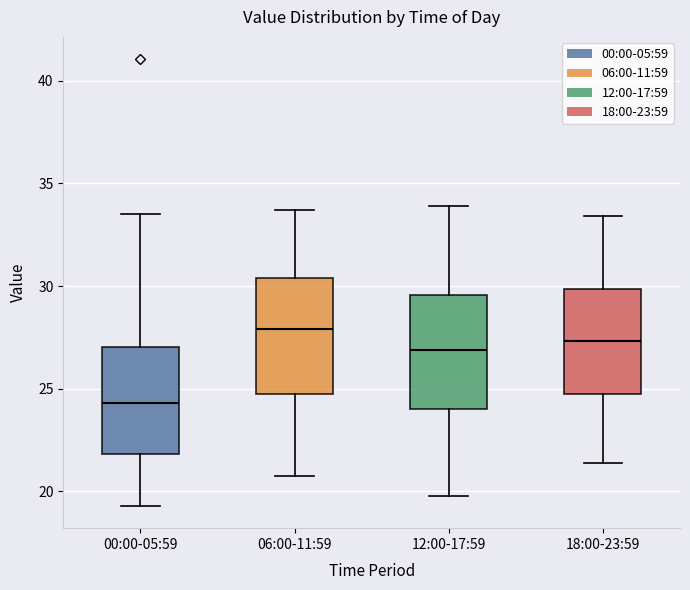

Where does the lower whisker of the box for 06:00-11:59 end on the y-axis? The values are not printed on the chart, so give them approximately, as read against the axis.

20.5